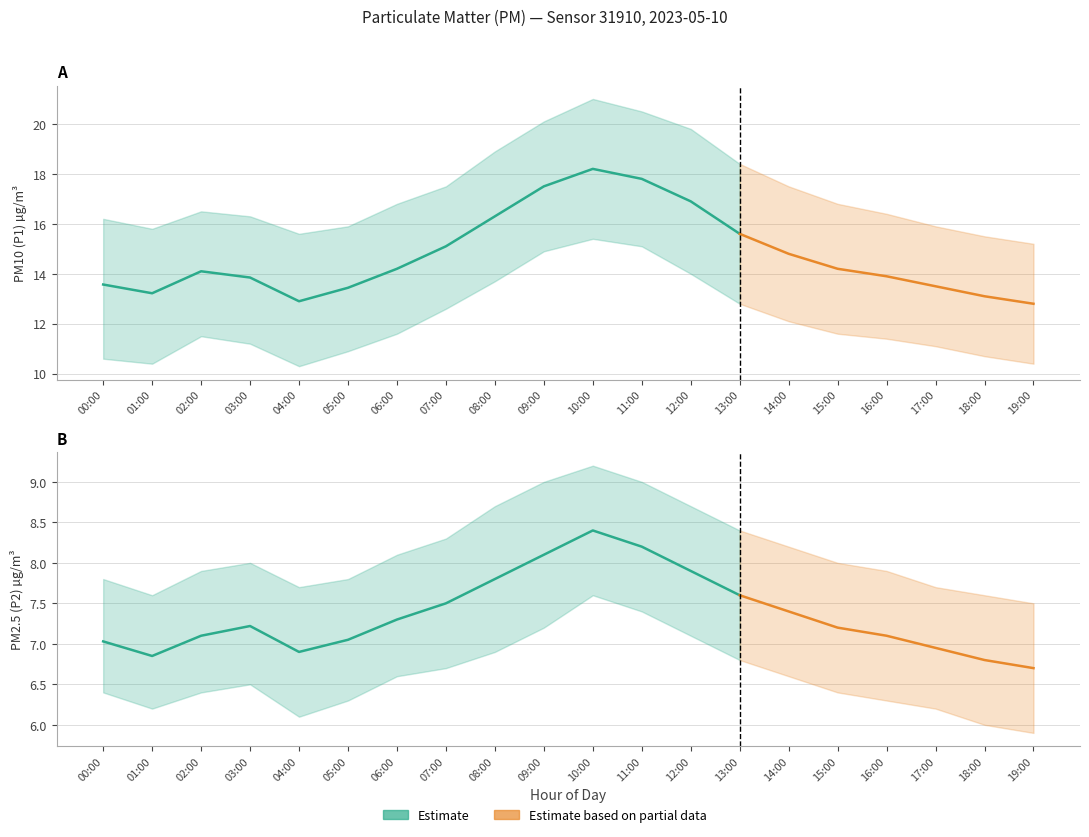

At which label does P2_lower first exceed 6?

00:00